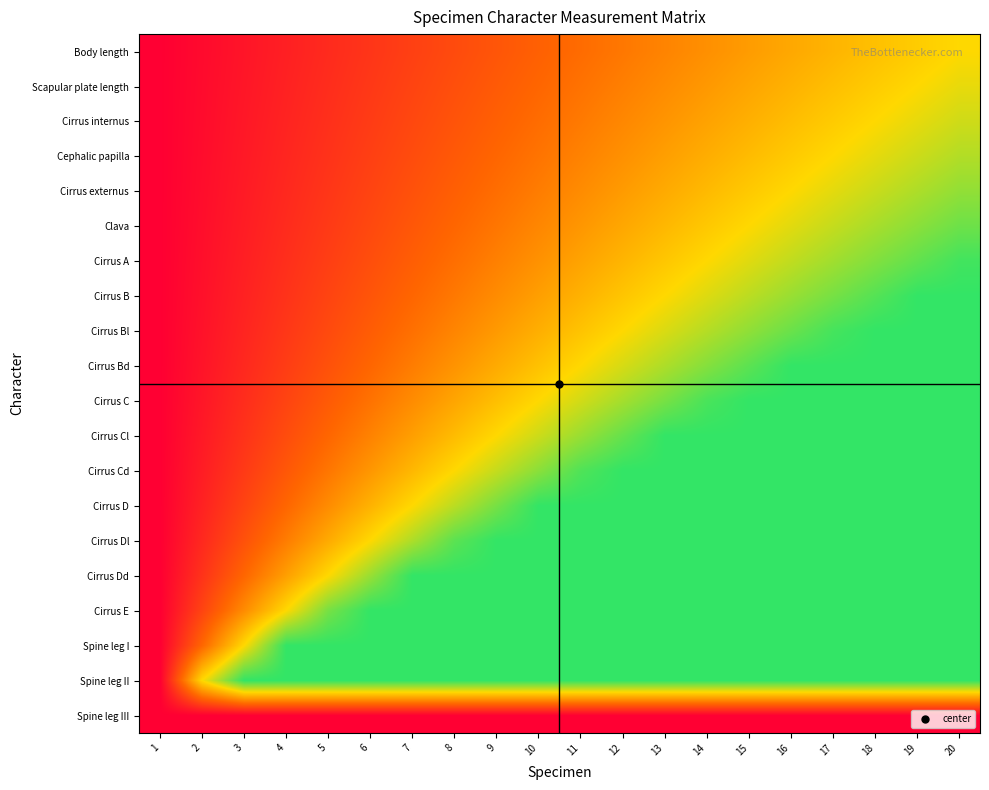

What is the greatest value displayed?

1.5